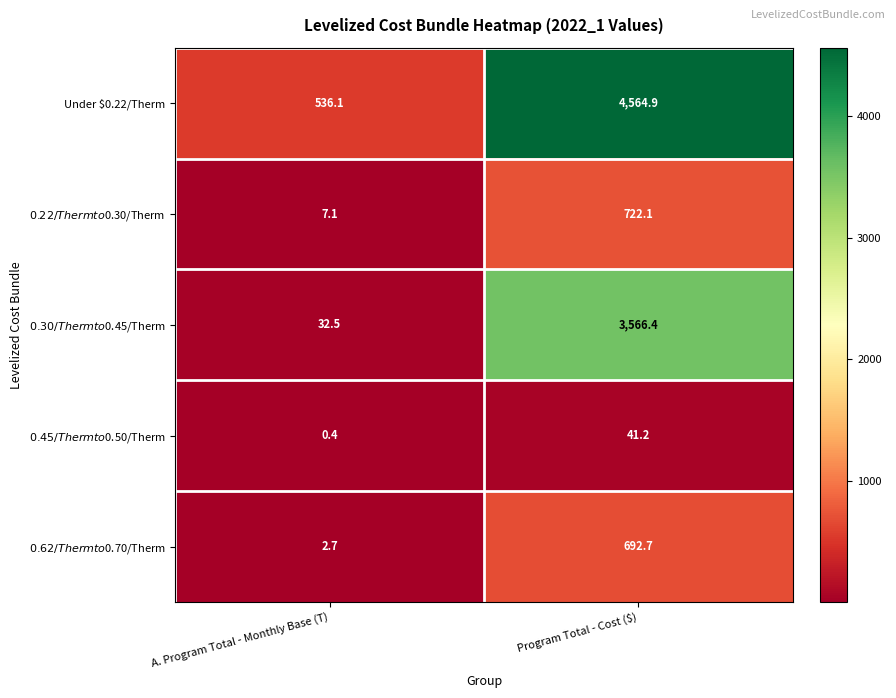

The value of Under $0.22/Therm at A. Program Total - Monthly Base (T) is 702.0. True or false?

False